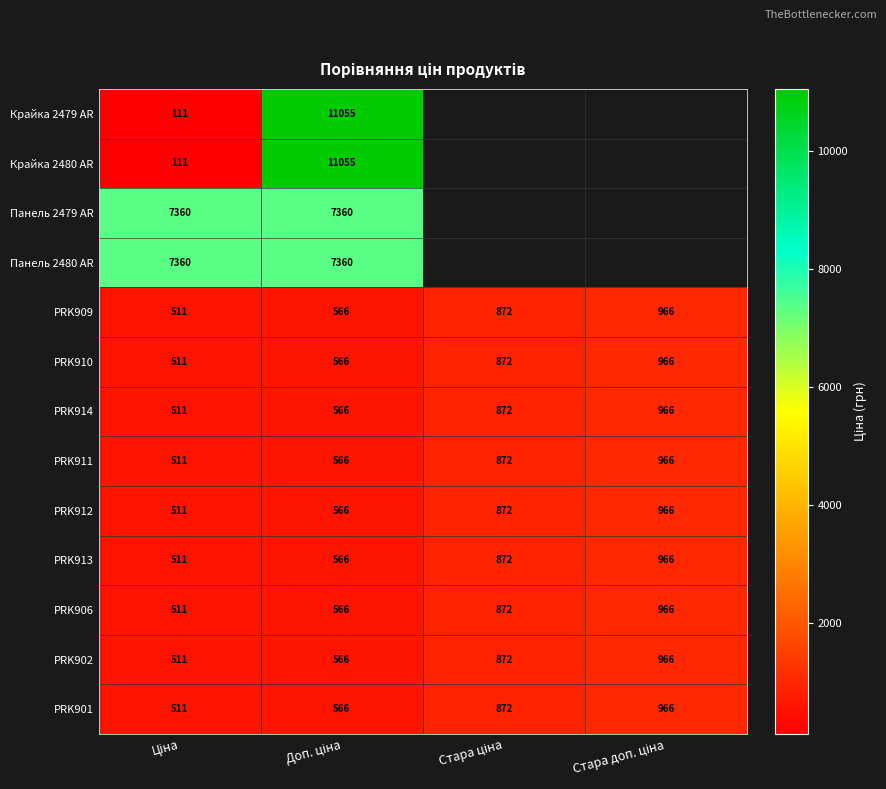

The PRK902 series shows 1321.8 at Стара ціна. True or false?

False